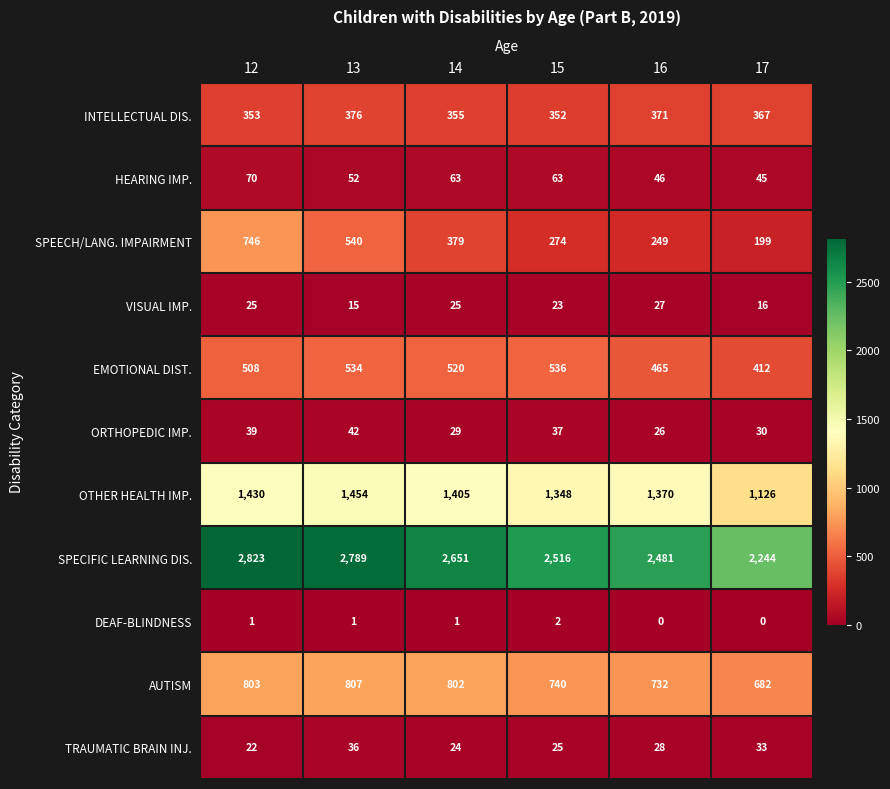

At which label does TRAUMATIC BRAIN INJ. reach its minimum?

12